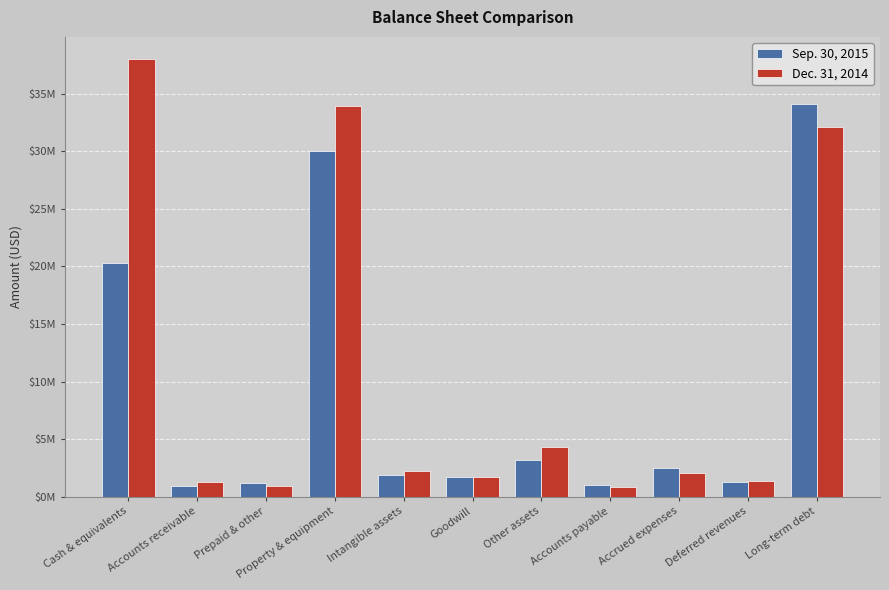

Does the chart contain stacked bars?

No